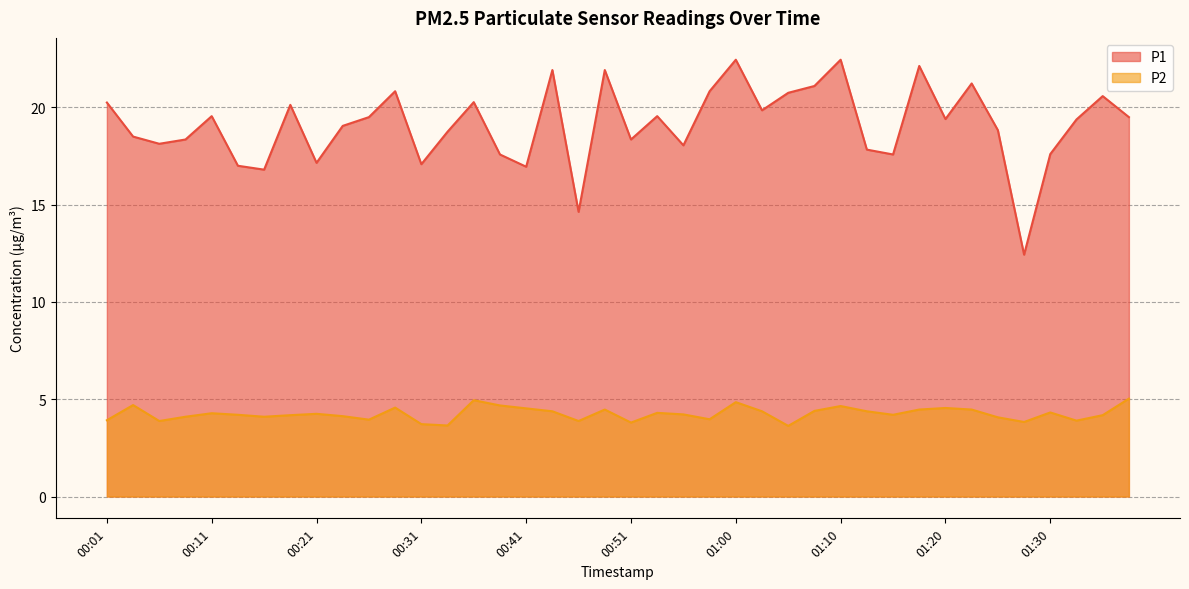

In P1, how many points are higher than both neighbors (excluding endpoints)?

12